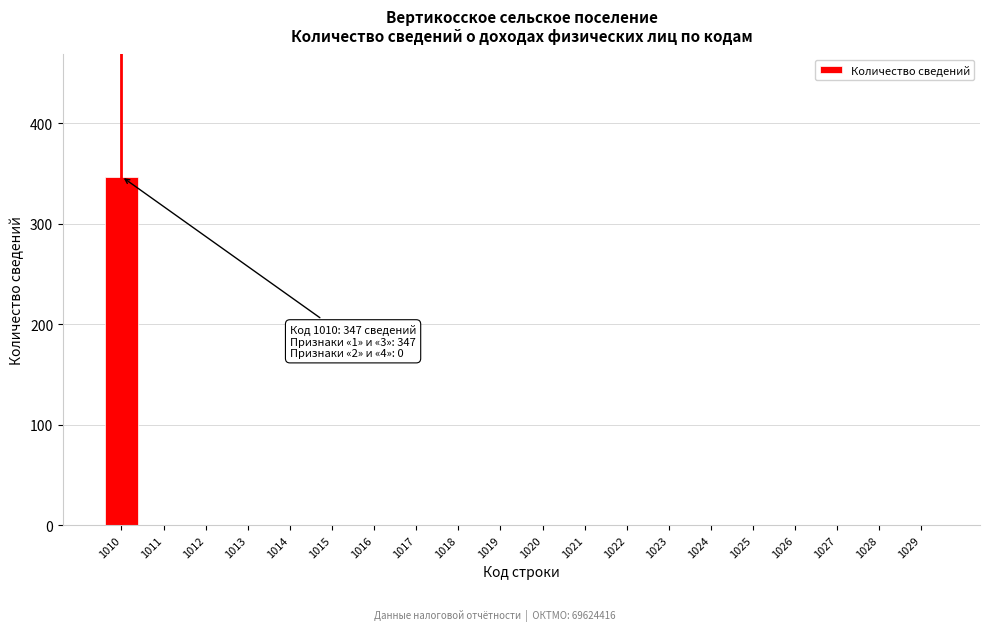

Reading left to right, list all the values displayed in this chart.

1010=347	1011=0	1012=0	1013=0	1014=0	1015=0	1016=0	1017=0	1018=0	1019=0	1020=0	1021=0	1022=0	1023=0	1024=0	1025=0	1026=0	1027=0	1028=0	1029=0